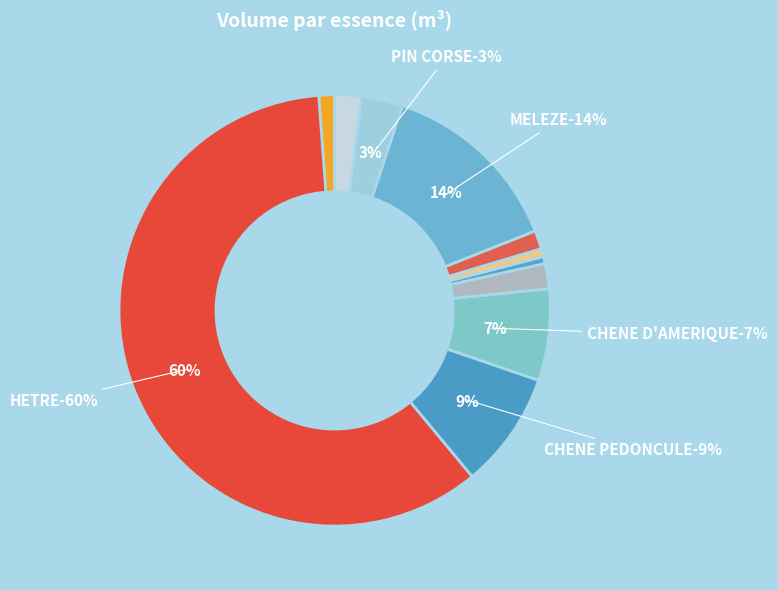

Which category has the biggest portion of the pie?

HETRE